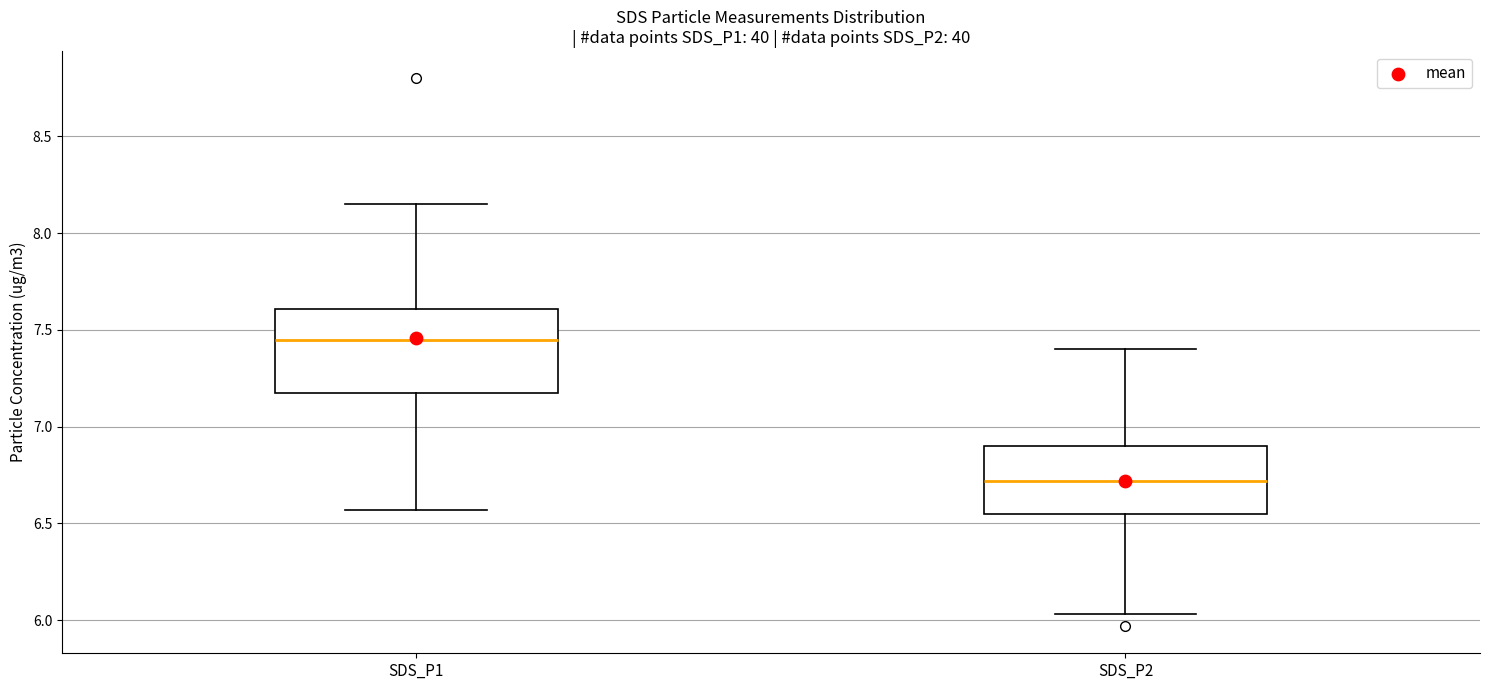

Which box's median line is the lowest?

SDS_P2